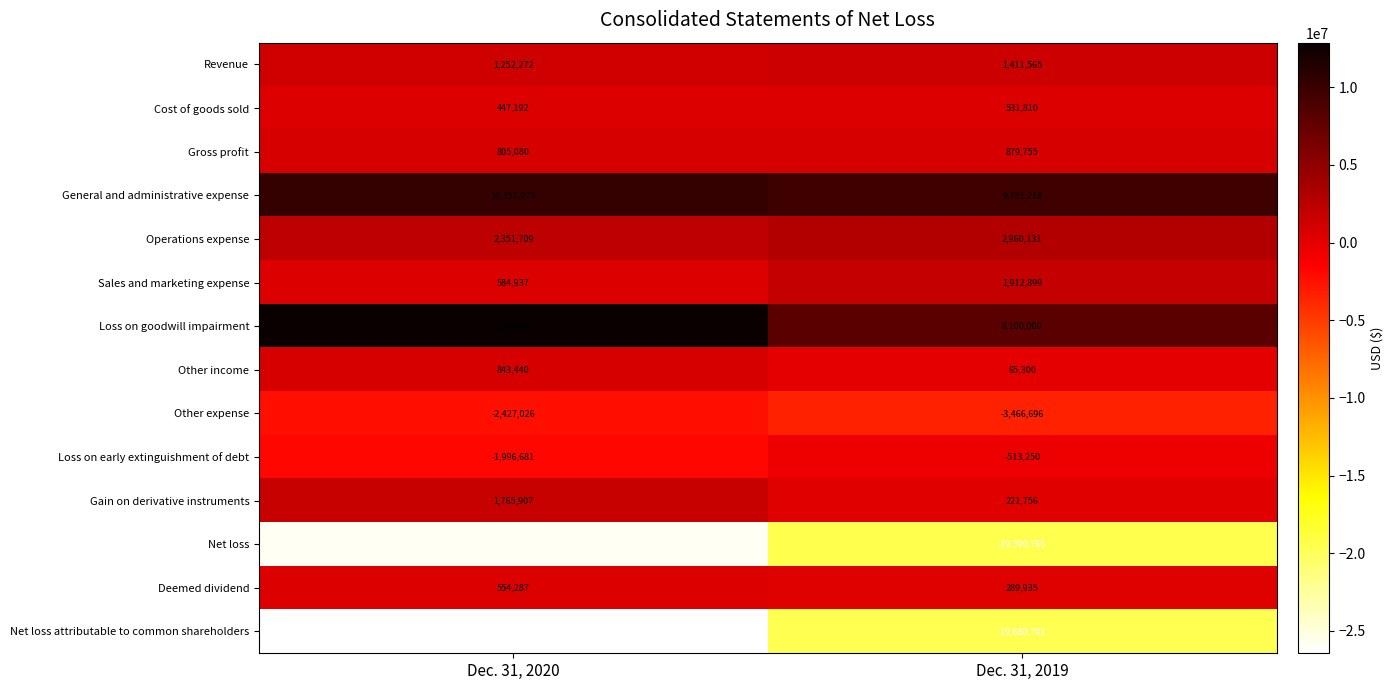

Reading left to right, what are all the values shown in this chart?

Revenue: 1252272	1411565
Cost of goods sold: 447192	531810
Gross profit: 805080	879755
General and administrative expense: 10351973	9781218
Operations expense: 2351709	2960131
Sales and marketing expense: 584937	1912899
Loss on goodwill impairment: 12876498	8100000
Other income: 843440	65300
Other expense: -2427026	-3466696
Loss on early extinguishment of debt: -1996681	-513250
Gain on derivative instruments: 1765907	221756
Net loss: -25884397	-19390766
Deemed dividend: 554287	289935
Net loss attributable to common shareholders: -26438684	-19680701